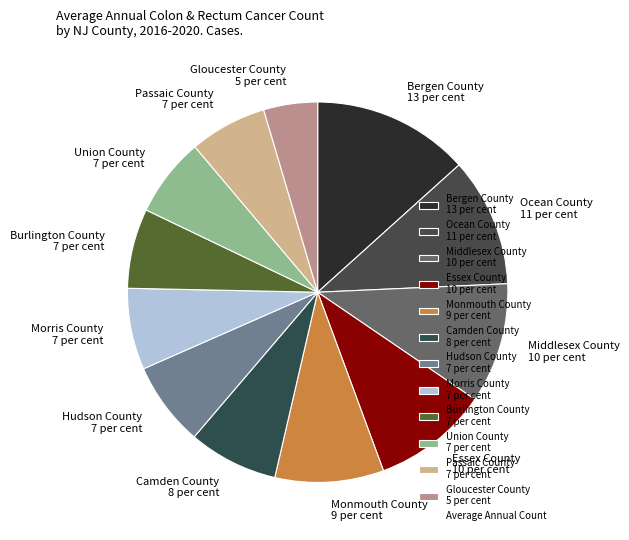

Is the sum of Hudson County 7 per cent and Camden County 8 per cent greater than half?

No